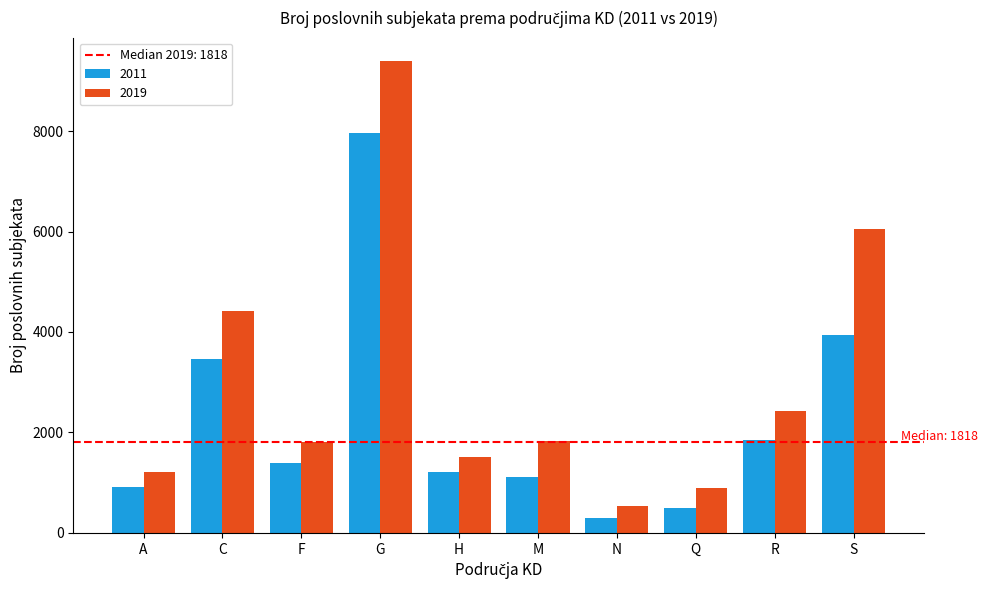

At which category is the sum across all series the highest?

G